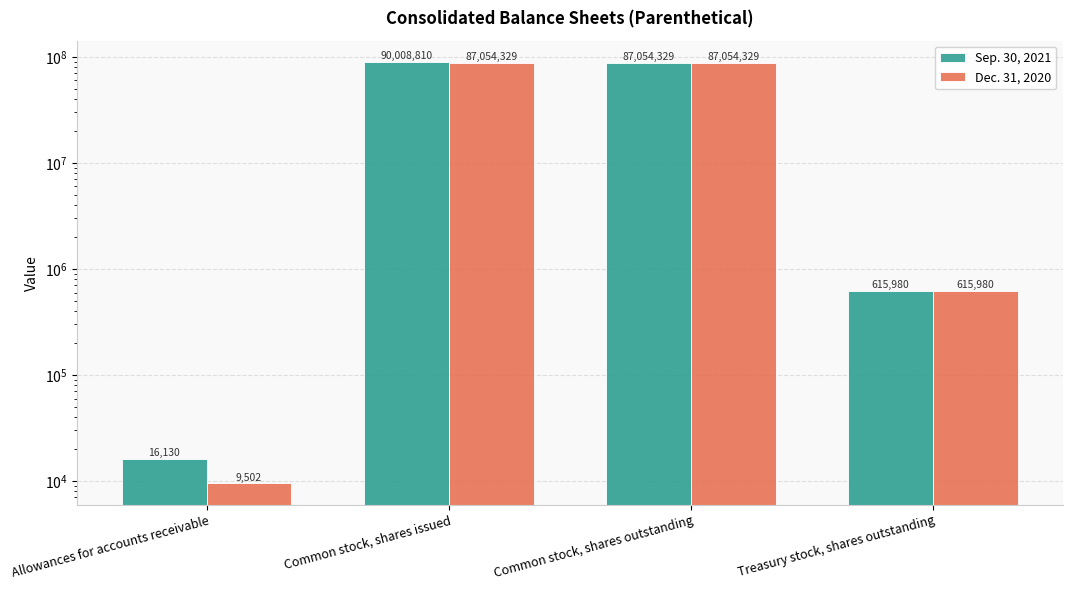

What is the sum of all Dec. 31, 2020 values?

174734140